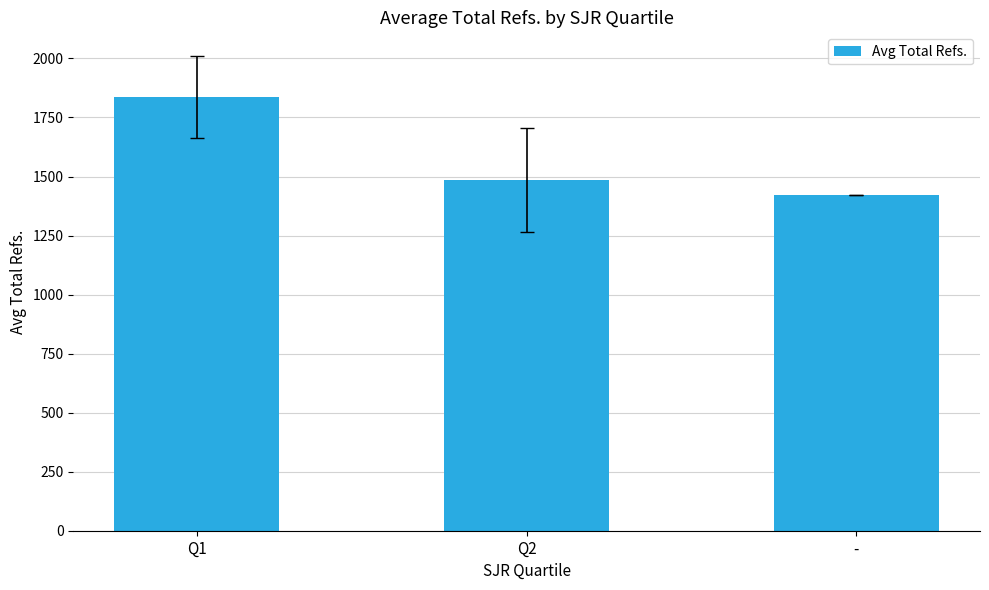

What is the average value?

1581.5